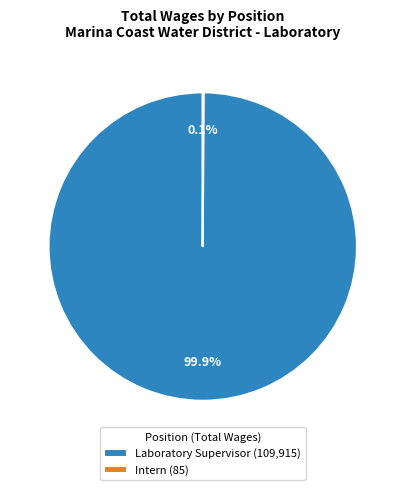

What percentage is NOT represented by Laboratory Supervisor (109,915)?

0.1%